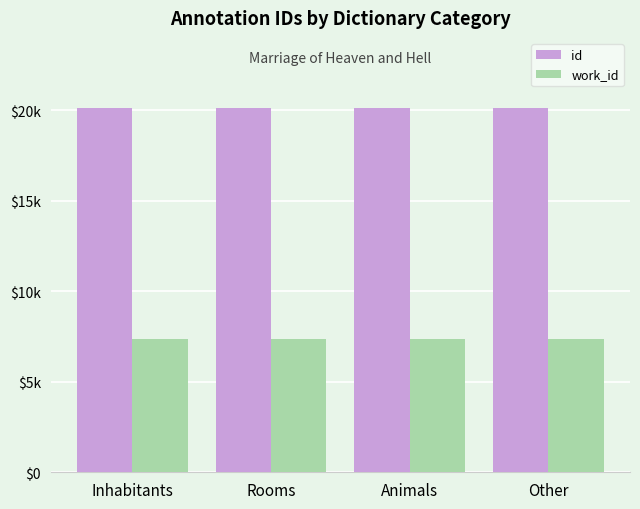

What are all the series names shown in the legend?

id, work_id